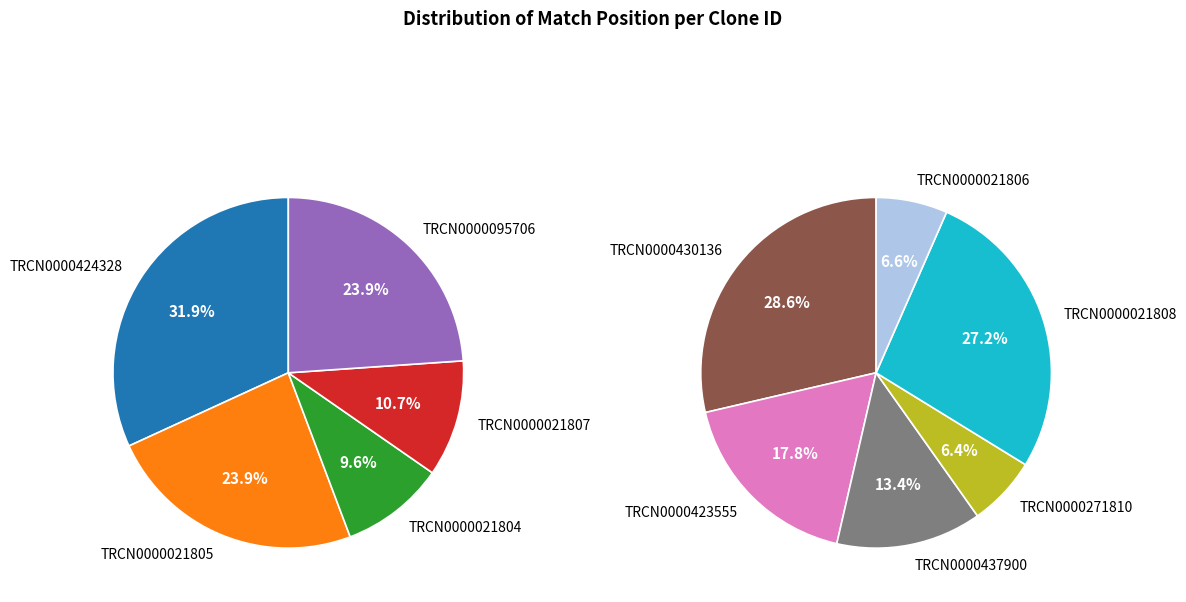

Is there any slice that represents more than half of the pie?

No